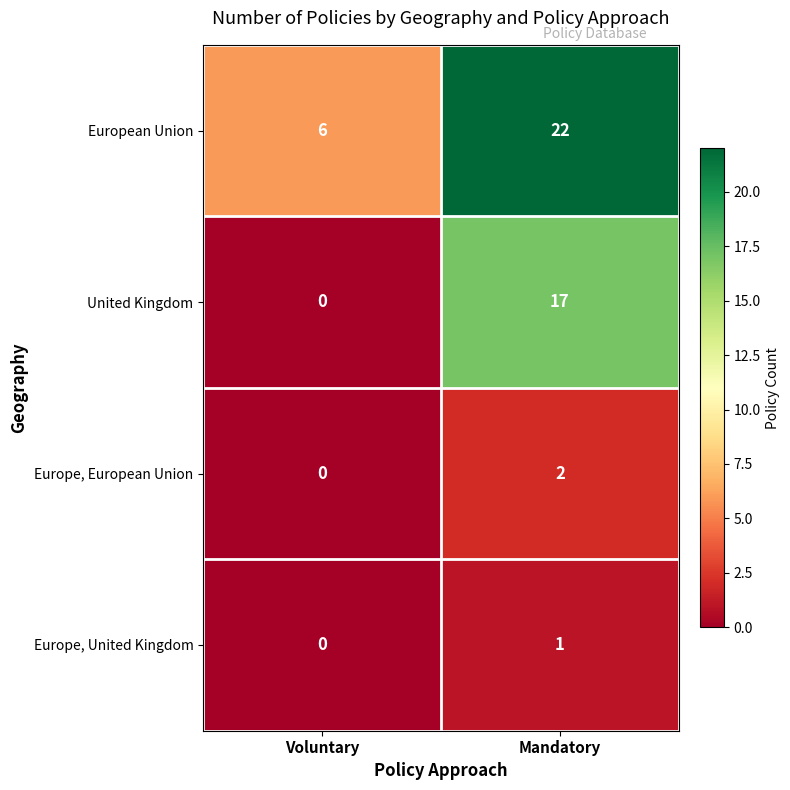

What is the sum of the United Kingdom values at Mandatory and Voluntary?

17